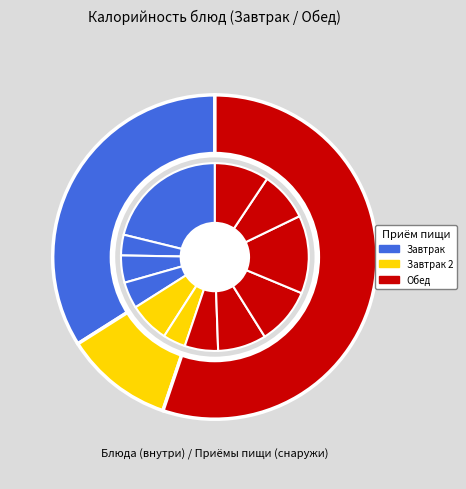

What is the ratio of the value at Хлеб бел. to the value at Чай с сахаром?

2.6